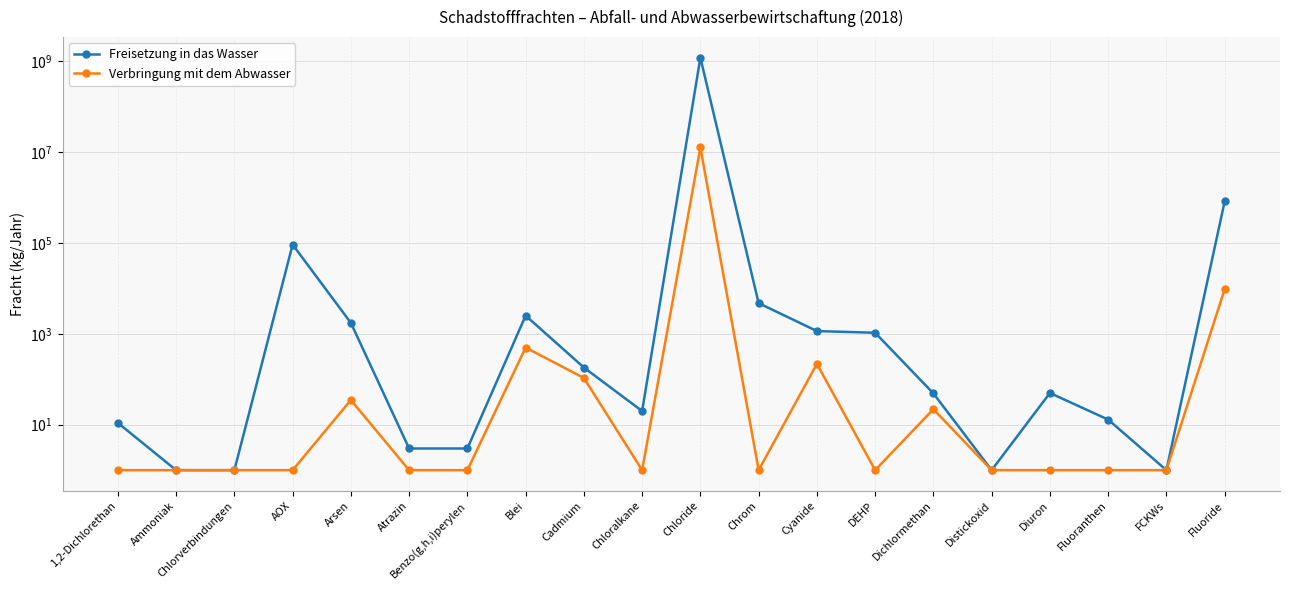

Is the value of Freisetzung in das Wasser at Fluoranthen greater than the value of Verbringung mit dem Abwasser at Blei?

No